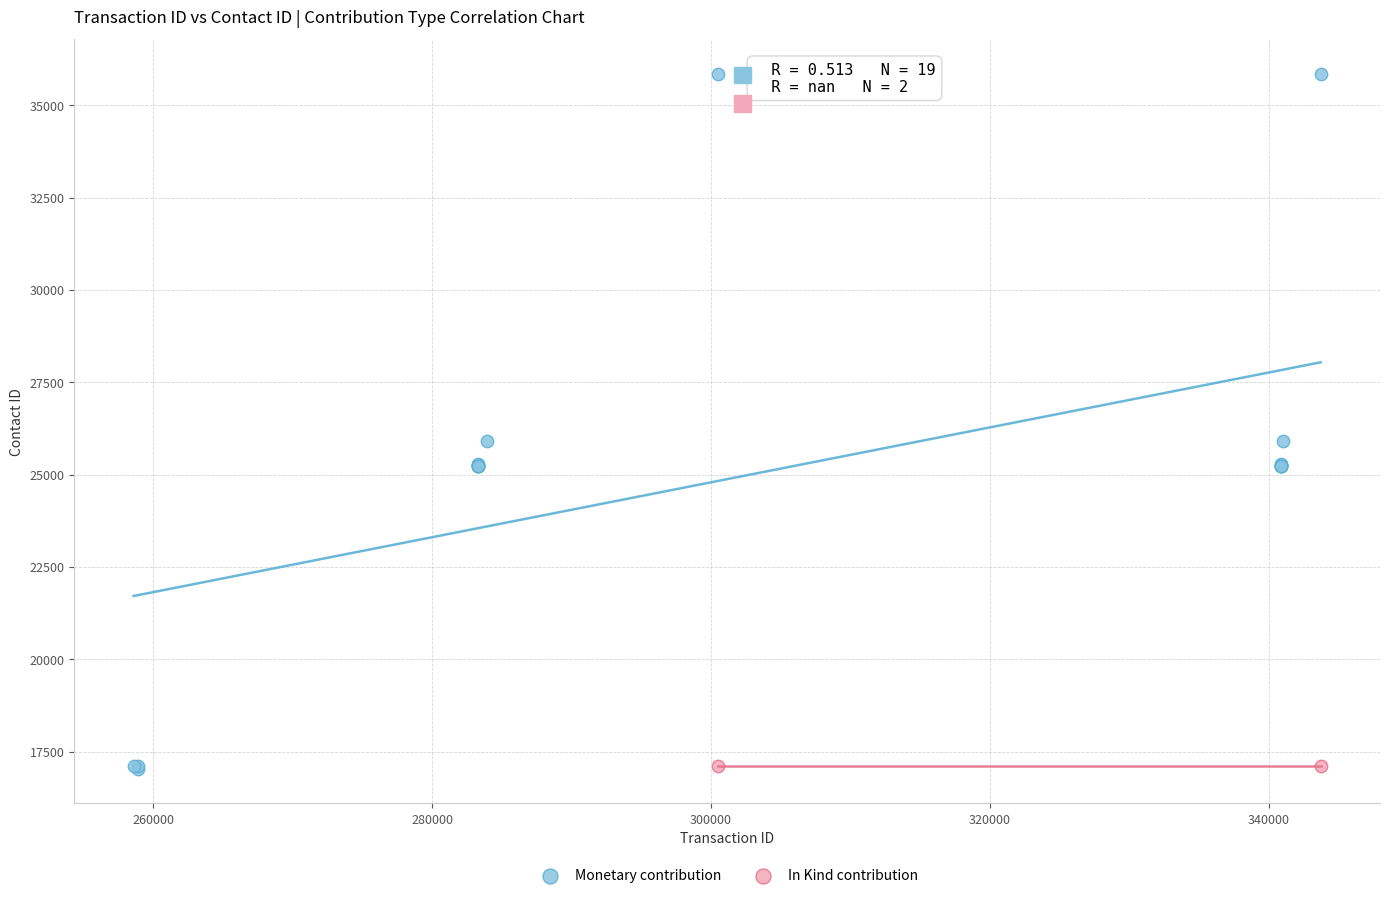

What are all the series names shown in the legend?

Monetary contribution, In Kind contribution